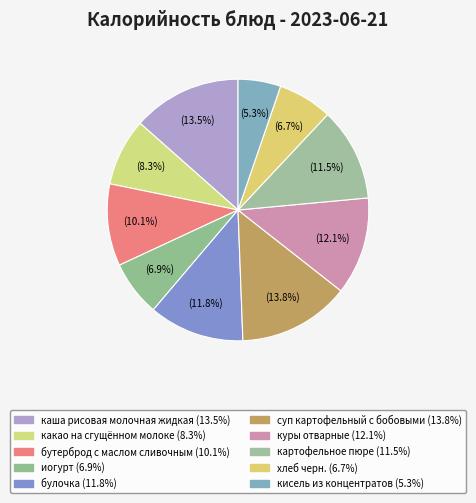

Count the number of slices in the pie.

10